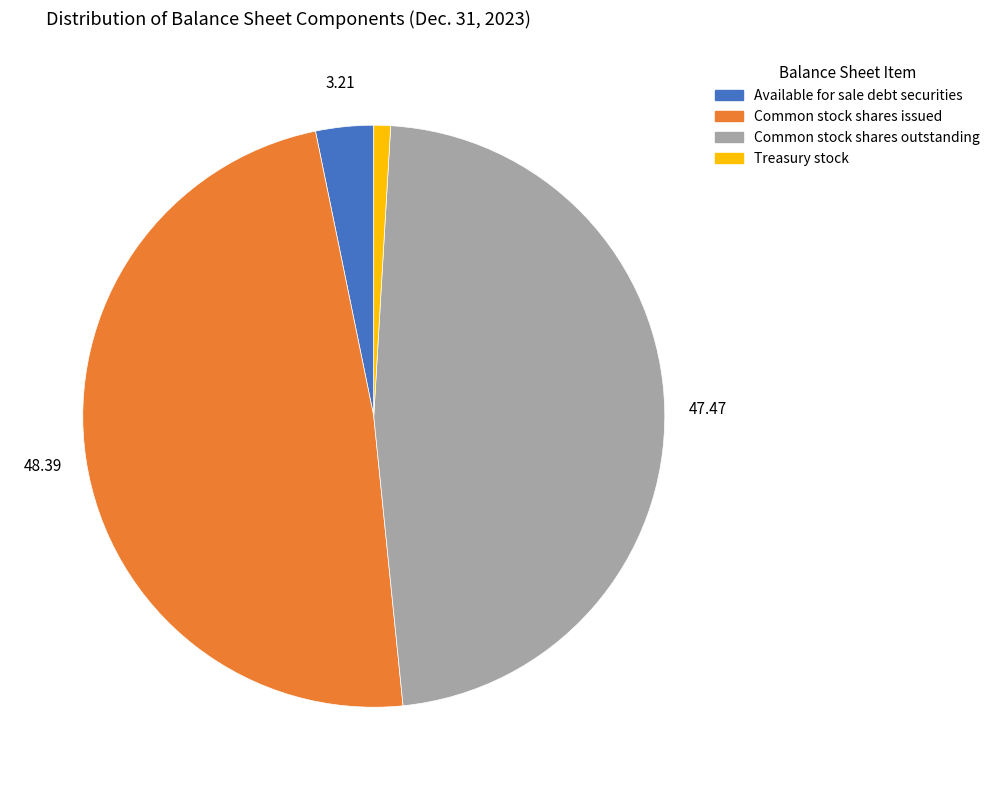

What is the largest slice in the pie chart?

Common stock shares issued